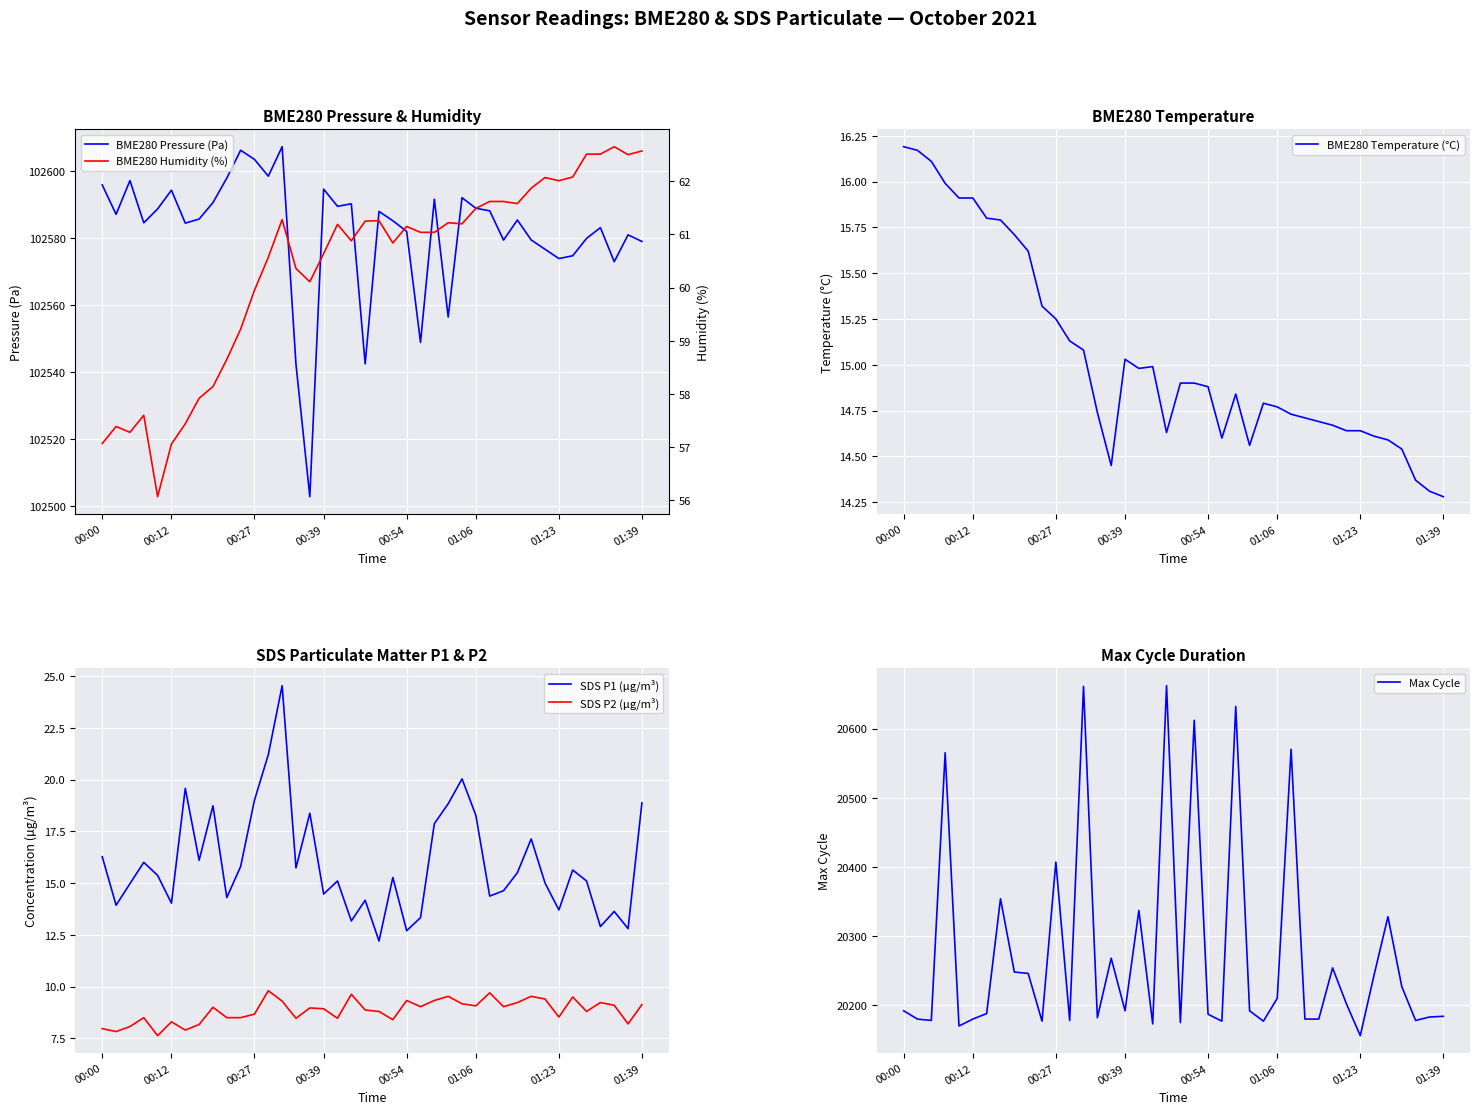

True or false: SDS P1 (µg/m³) and SDS P2 (µg/m³) intersect in this chart.

False